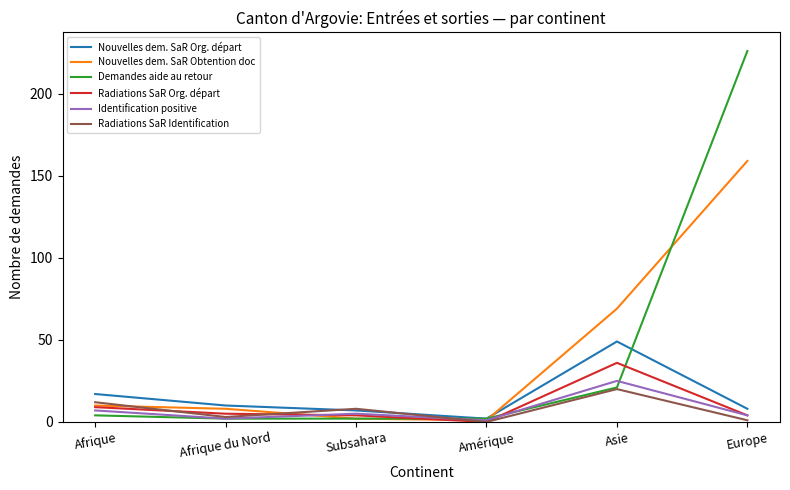

Reading left to right, list all the values displayed in this chart.

Nouvelles dem. SaR Org. départ: 17	10	7	2	49	8
Nouvelles dem. SaR Obtention doc: 10	8	2	1	69	159
Demandes aide au retour: 4	2	2	2	21	226
Radiations SaR Org. départ: 9	5	4	0	36	4
Identification positive: 7	2	5	1	25	4
Radiations SaR Identification: 12	3	8	0	20	1